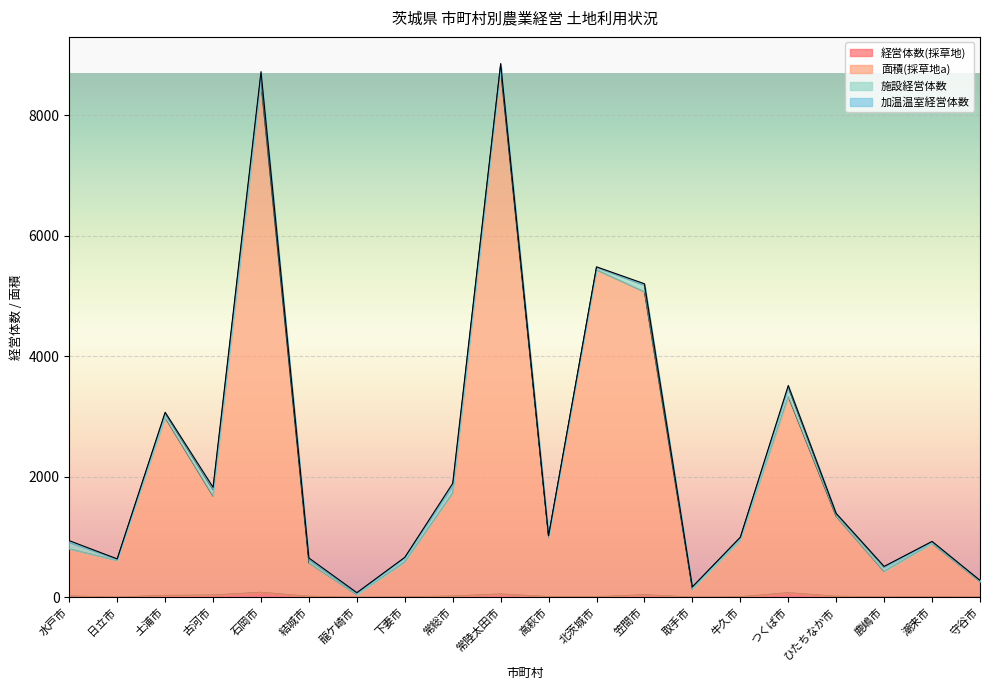

What is the average value of the 面積(採草地a) series?

2257